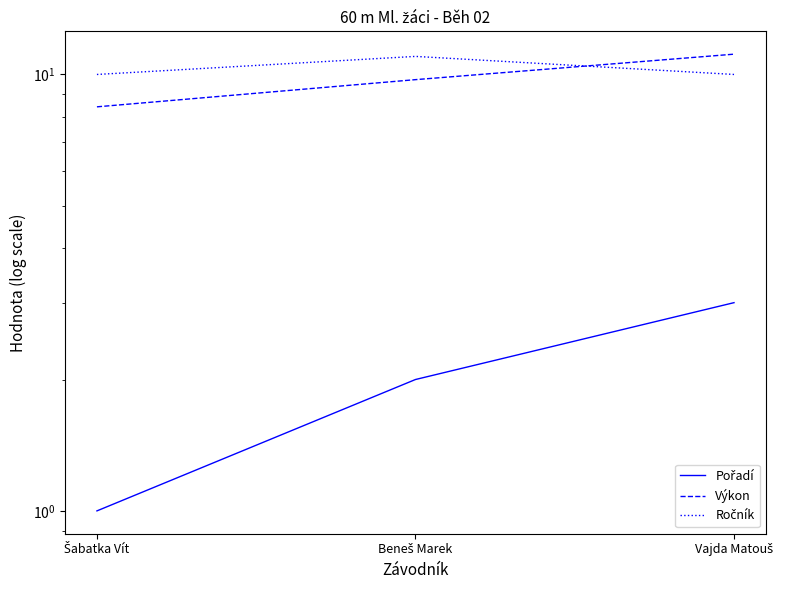

What position from the right is Šabatka Vít?

3